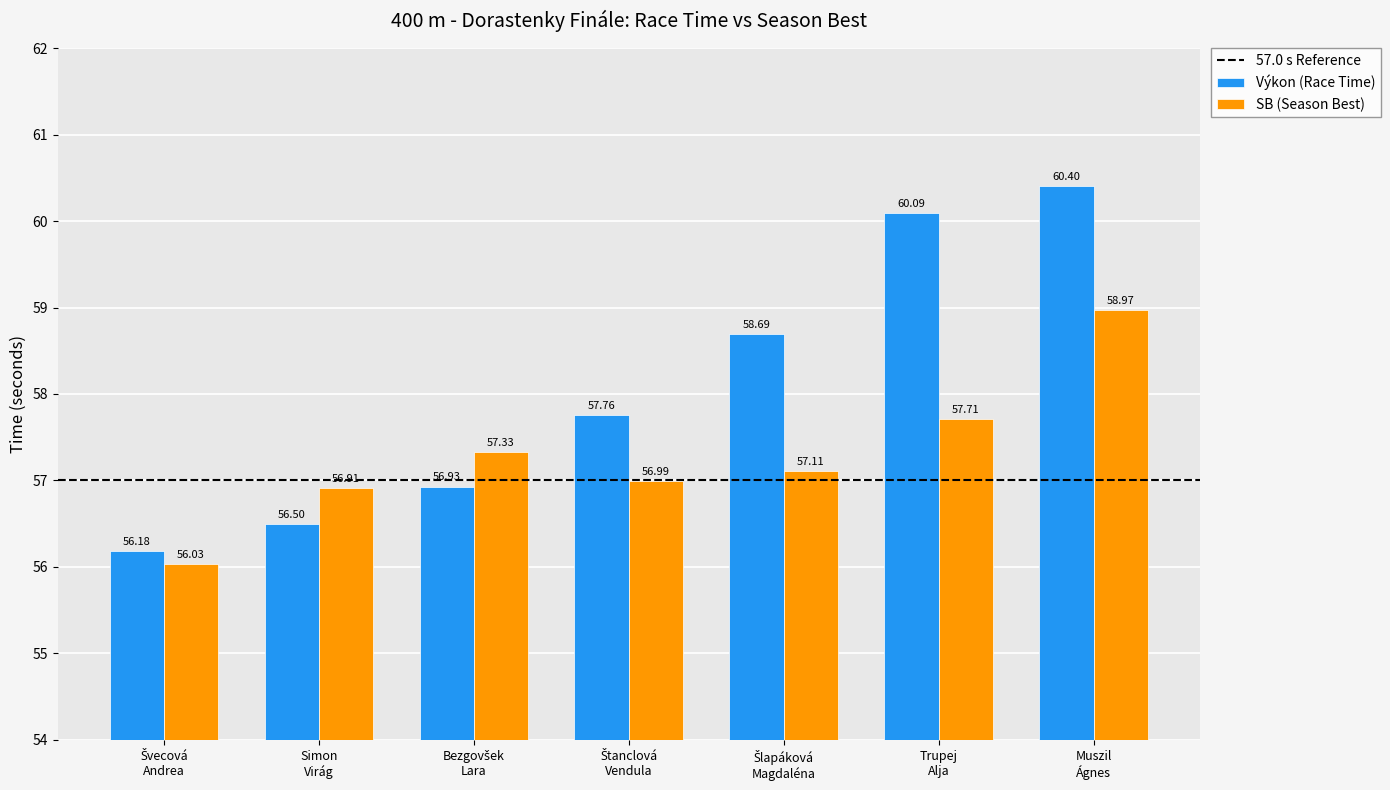

Rank the series by their maximum value, from lowest to highest.

SB (Season Best), Výkon (Race Time)